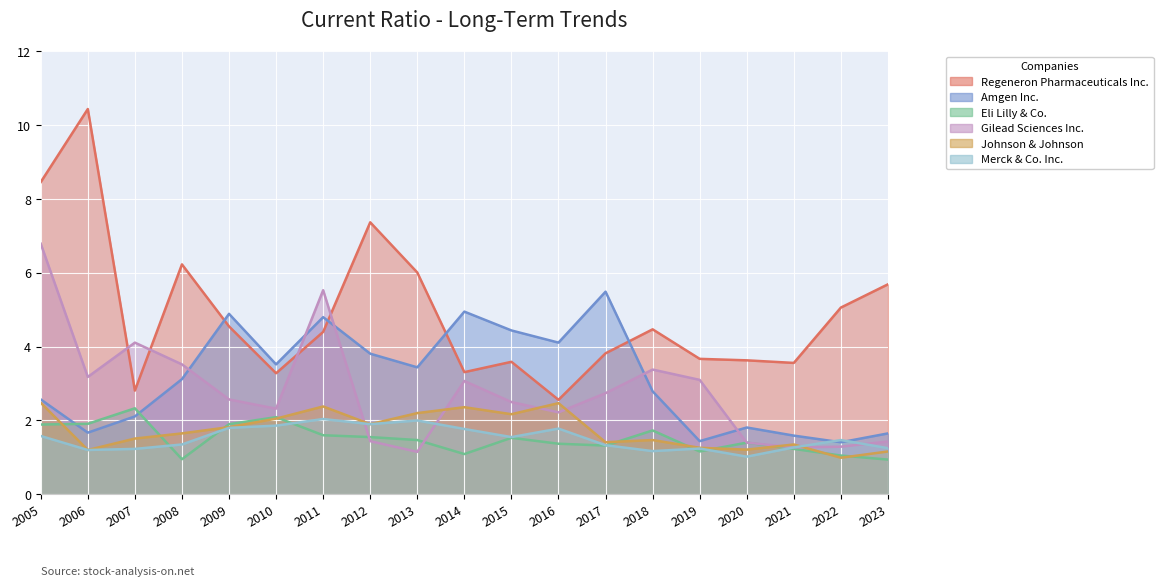

Does the chart display data point markers on the line(s)?

No